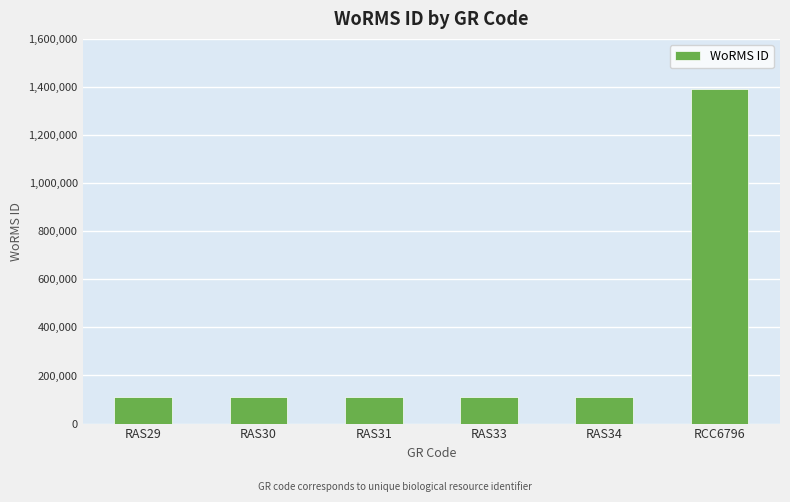

What is the maximum value shown in the chart?

1391477